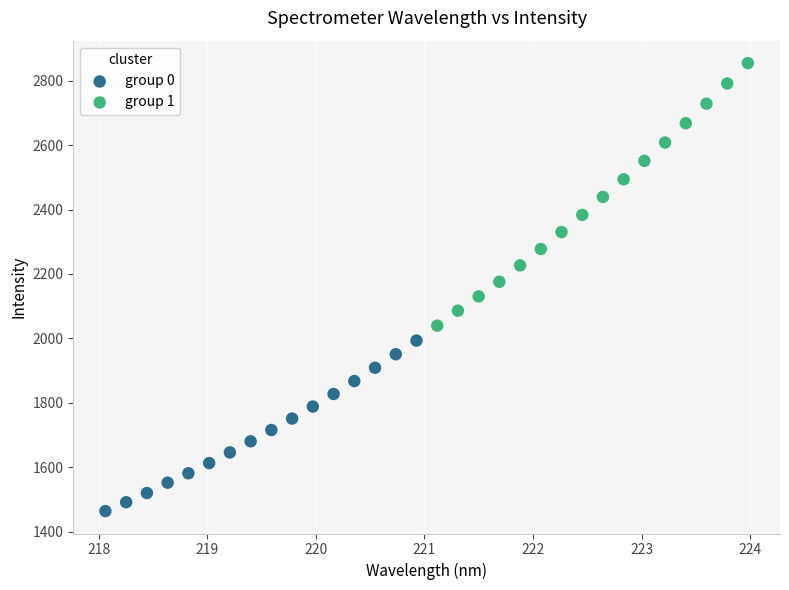

Which series contains the highest Y value?

group 1